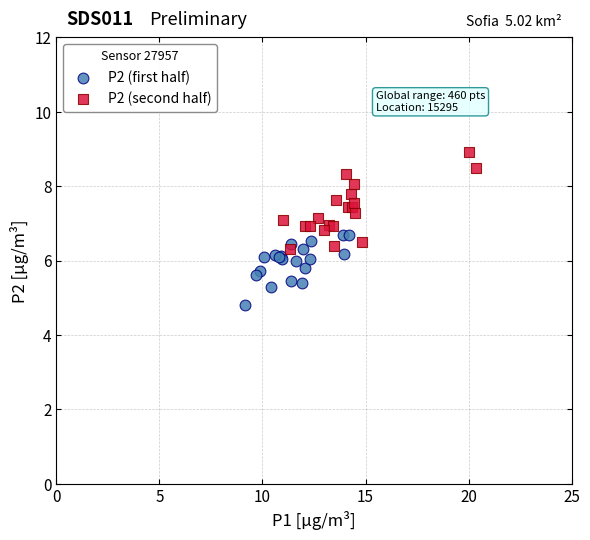

Which series reaches the minimum Y coordinate?

P2 (first half)